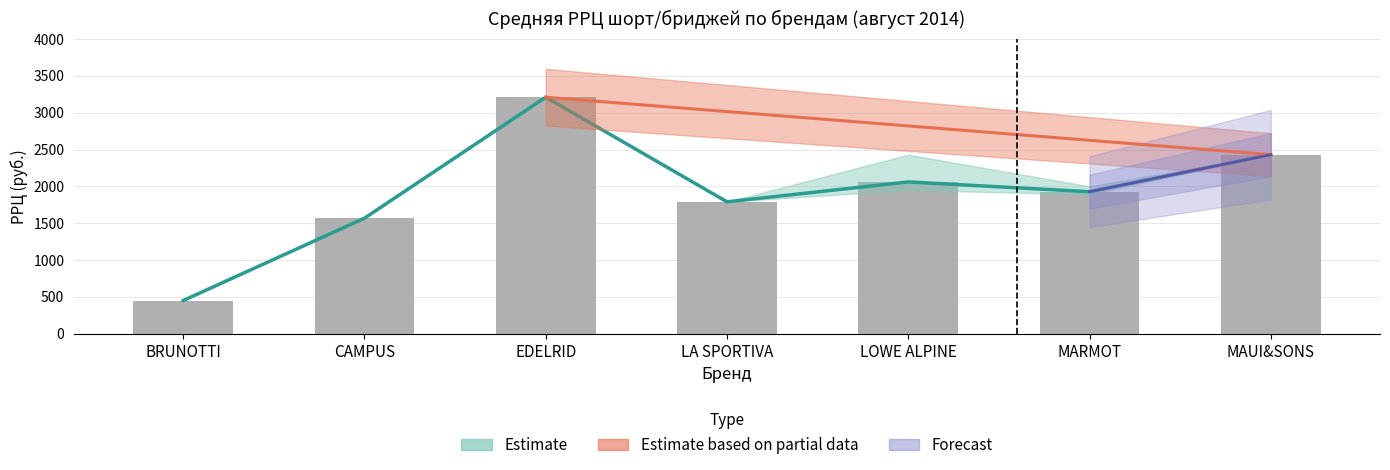

Does the chart contain any negative values?

No